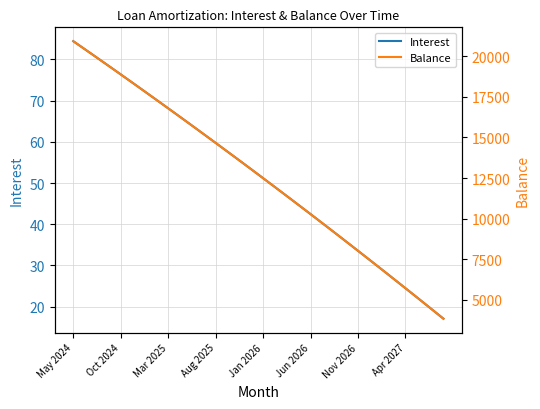

What is the lowest value of the Balance series?

3840.0